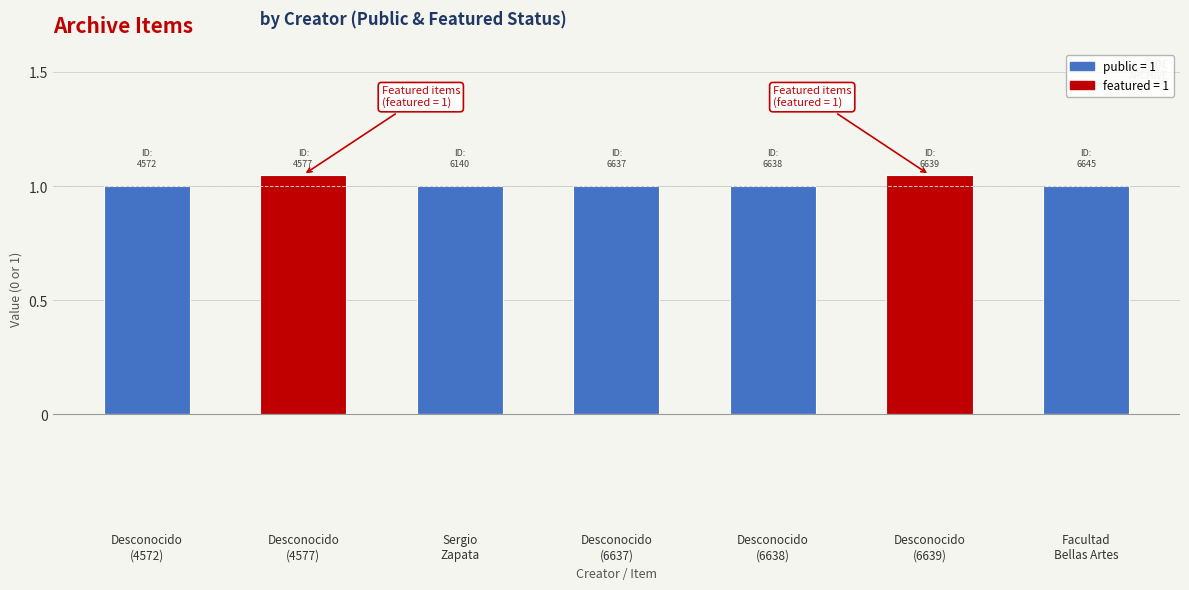

How many series are shown in this chart?

2